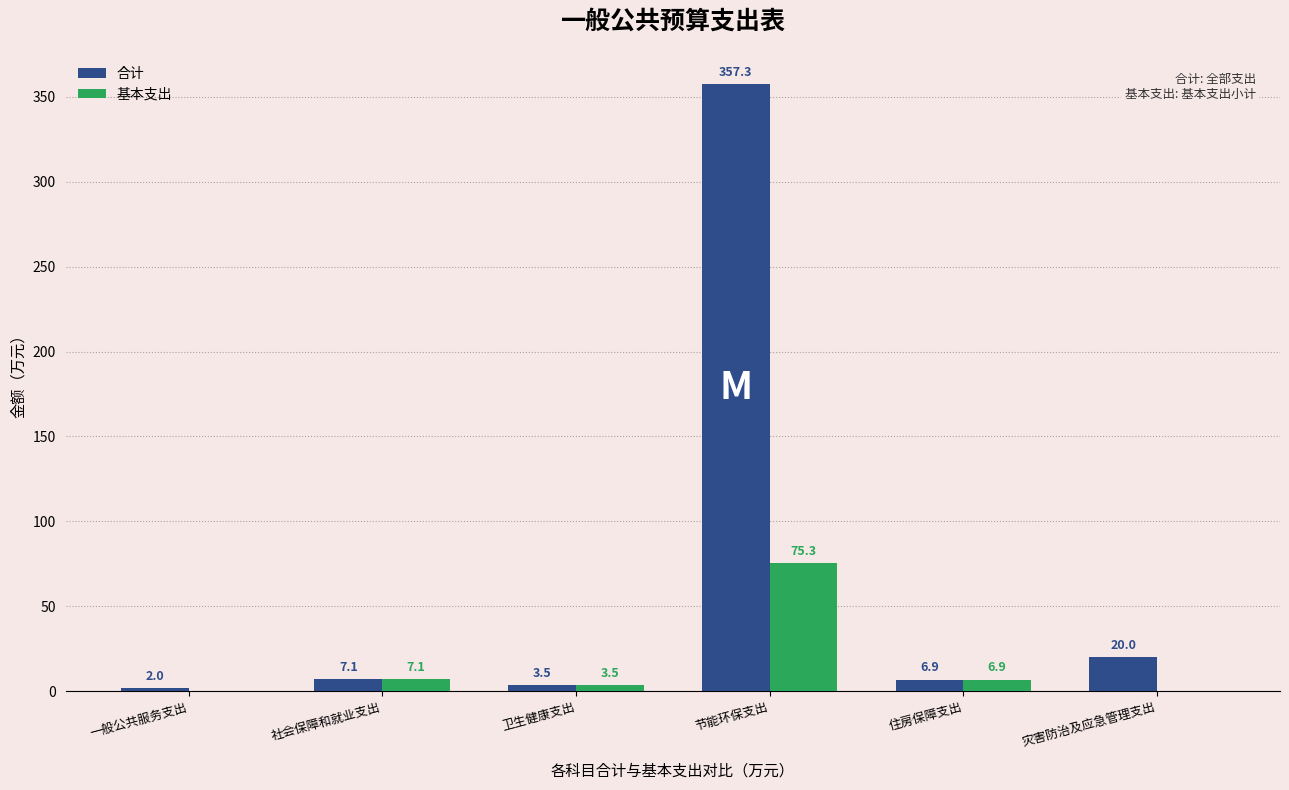

How many groups of bars are there?

6